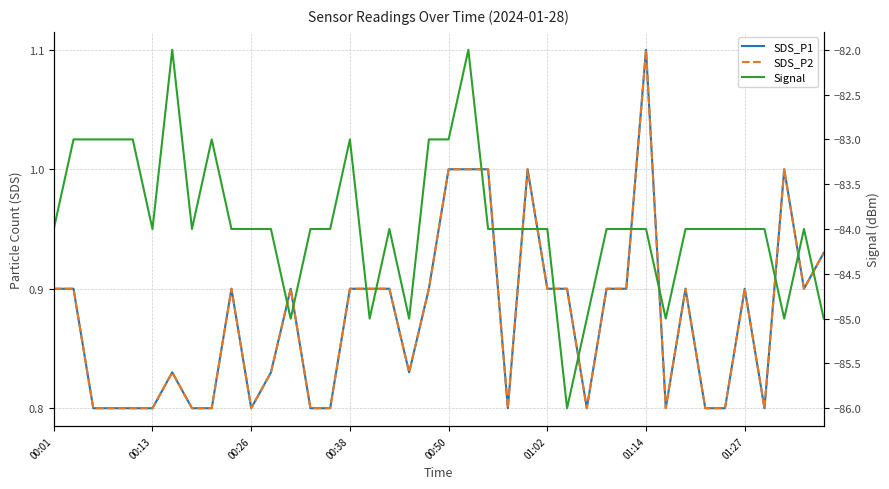

What position from the left is 9?

10